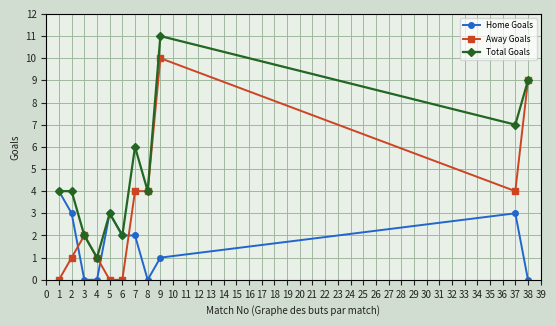

The Total Goals series shows 6 at 7. True or false?

True